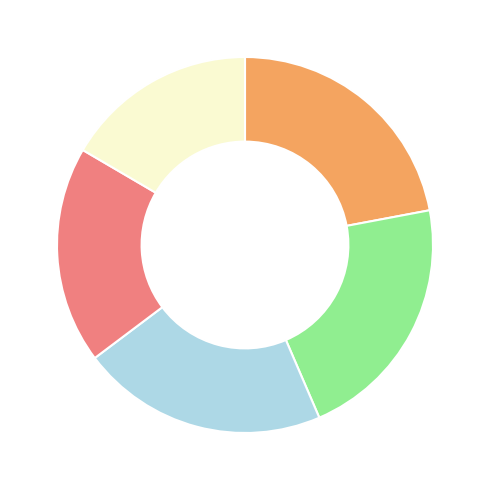

Is there any slice that represents more than half of the pie?

No